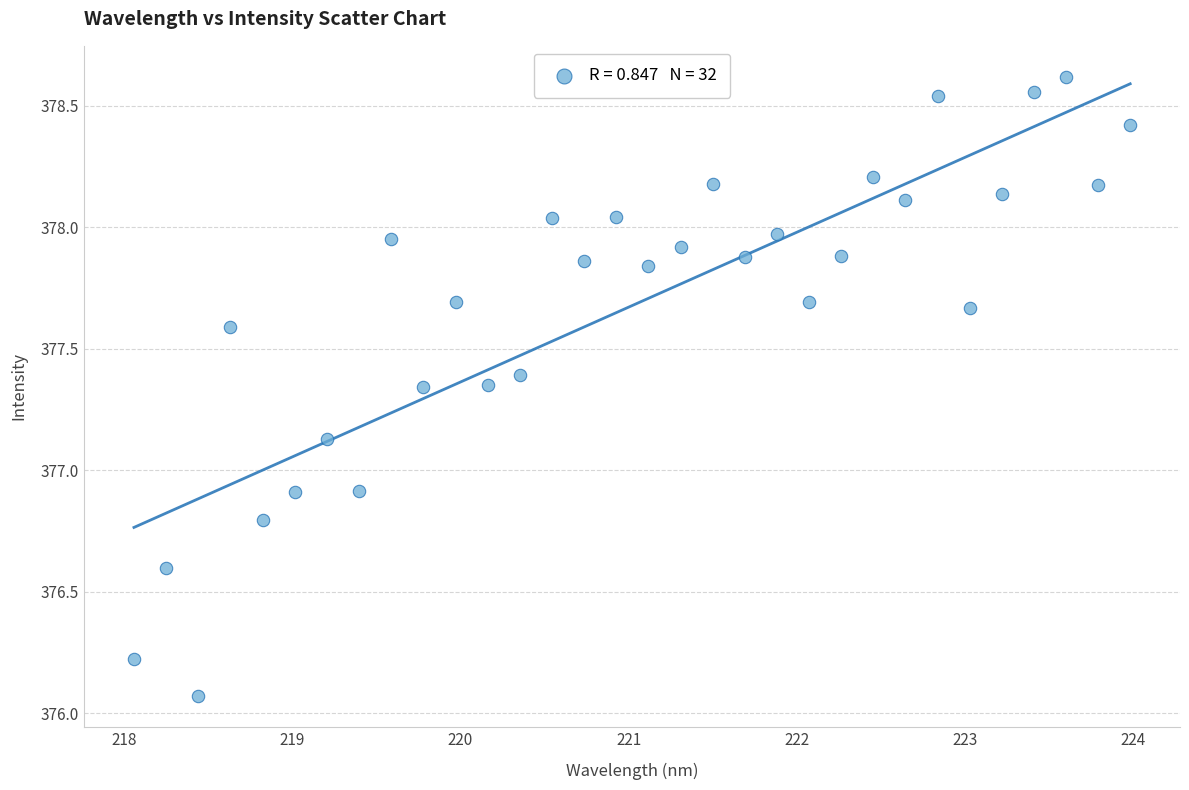

What is the range of X values (max minus min)?

5.9